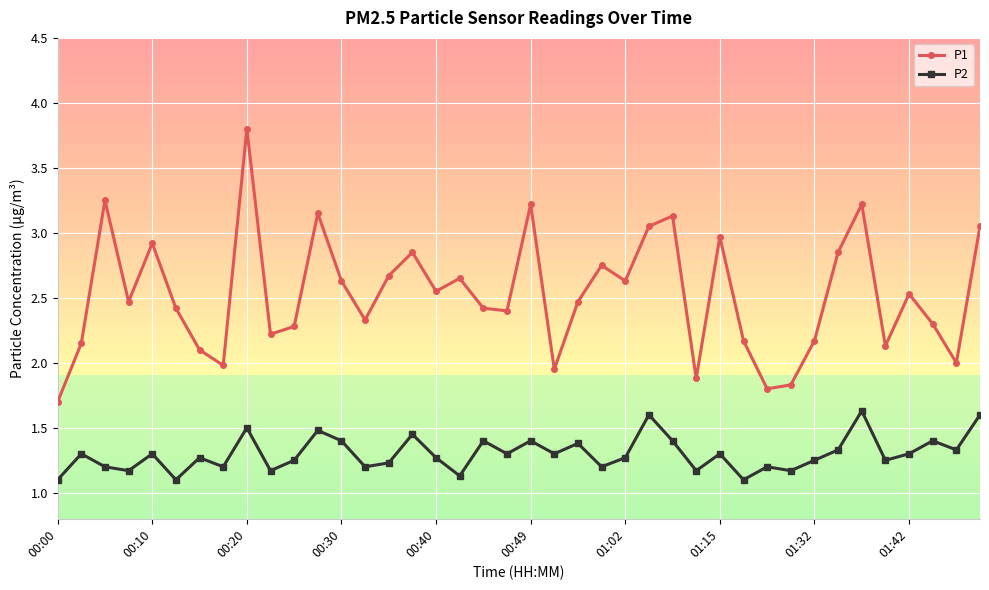

Which category has the highest value in the P1 series?

00:20